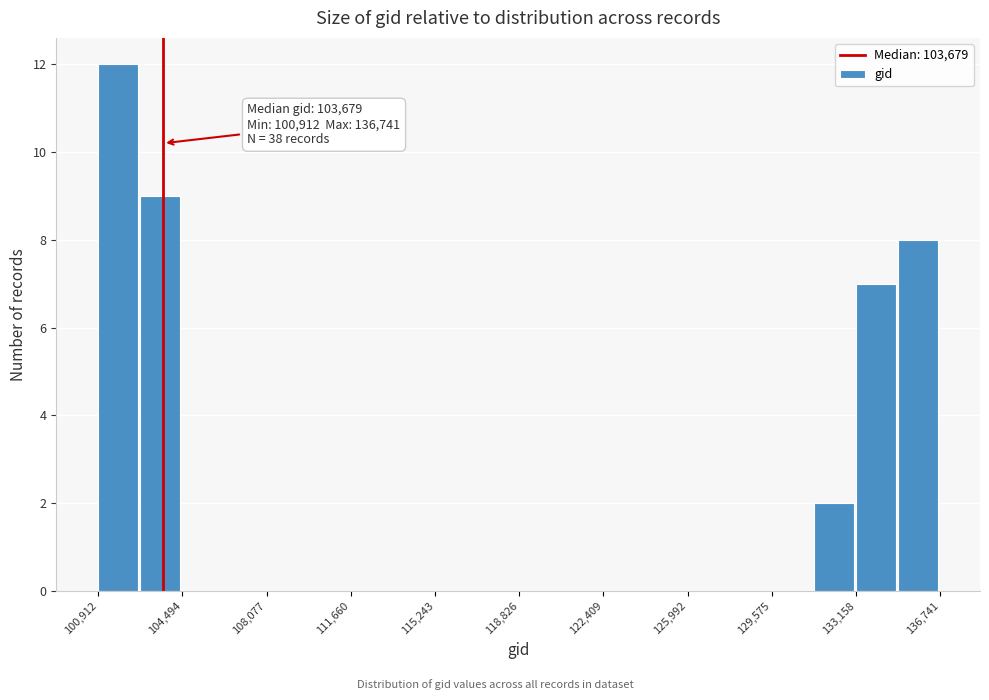

Read against the x-axis, roughly where is the centre of the tallest bar?

102000